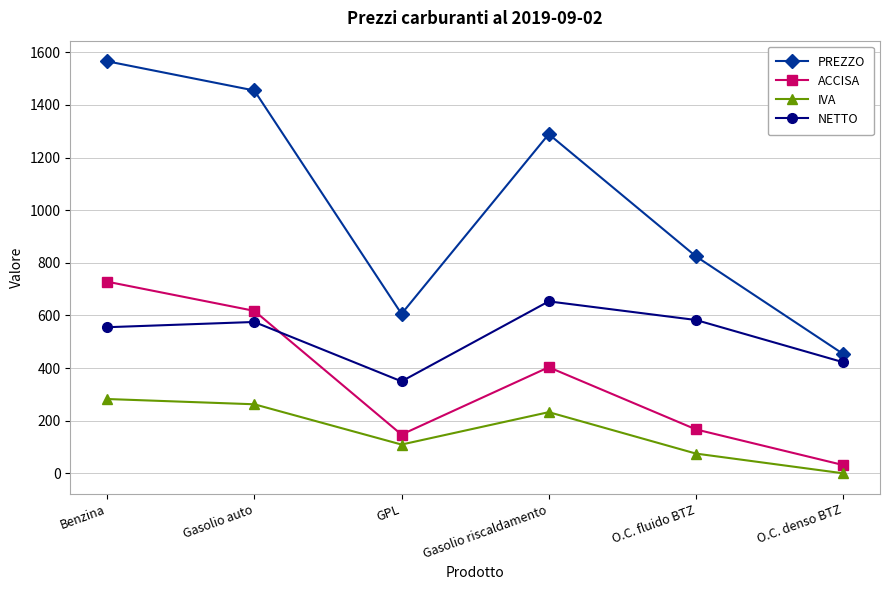

How many values in the NETTO series are below 575?

3